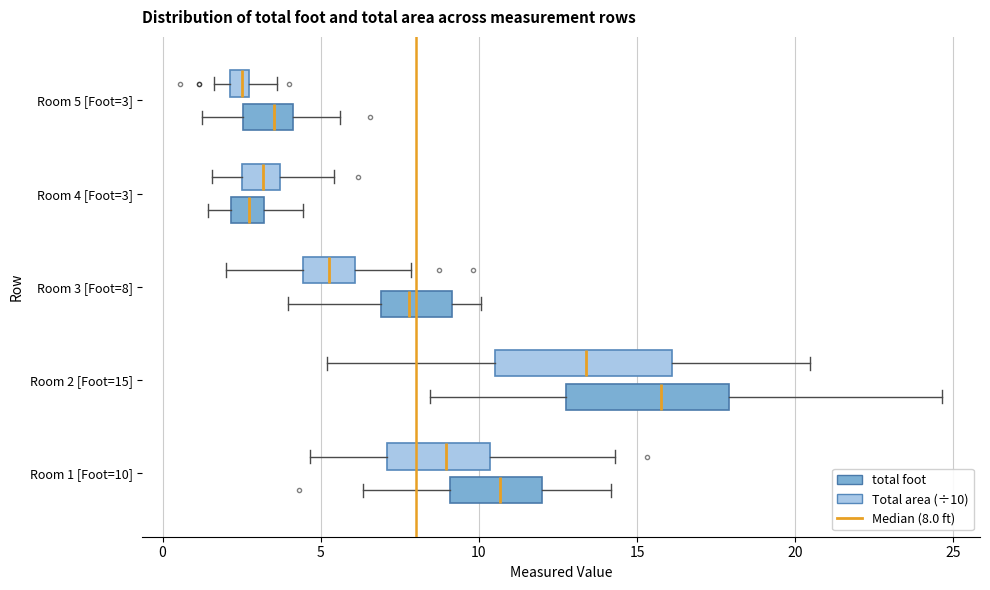

Where does the right whisker of the box for Room 2 [Foot=15] (total foot) end on the x-axis? The values are not printed on the chart, so give them approximately, as read against the axis.

24.5